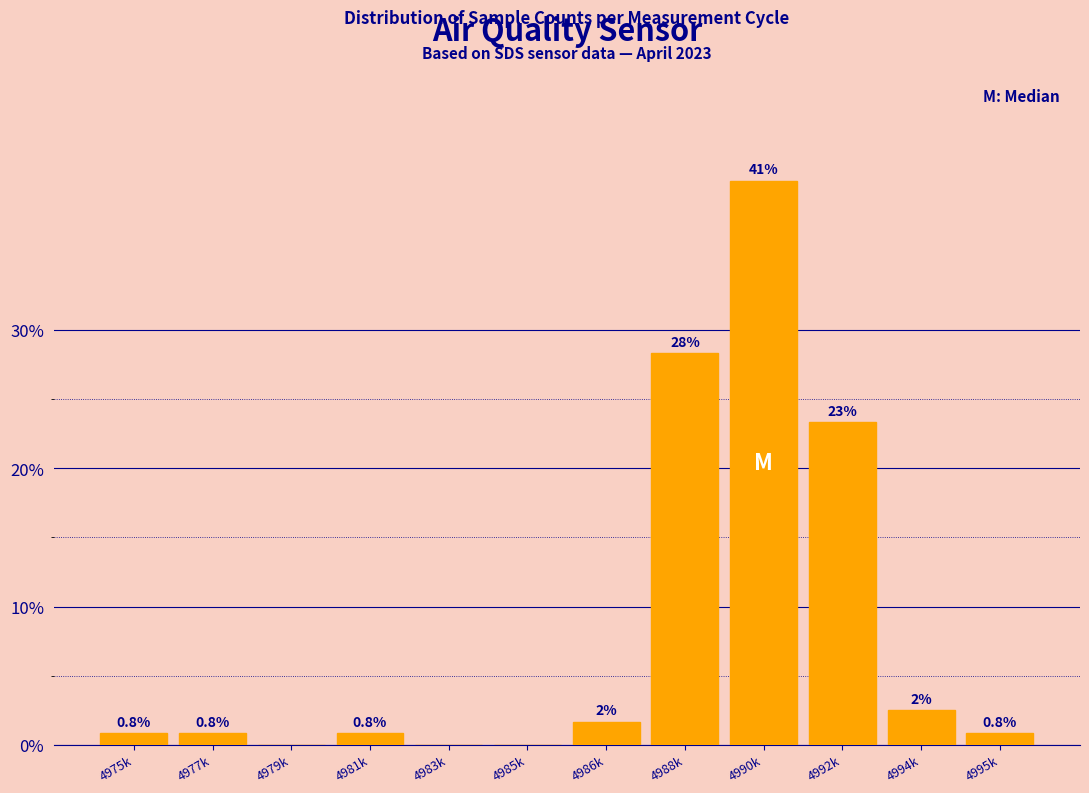

Which label corresponds to the largest value in the chart?

4990k